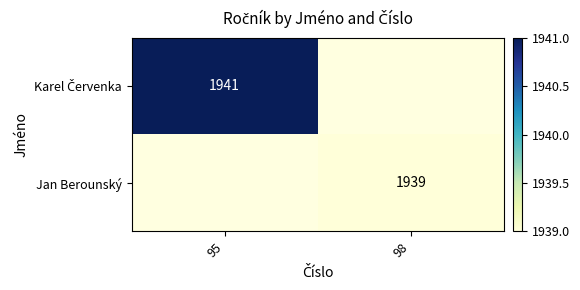

What is the minimum value shown in the chart?

1939.0